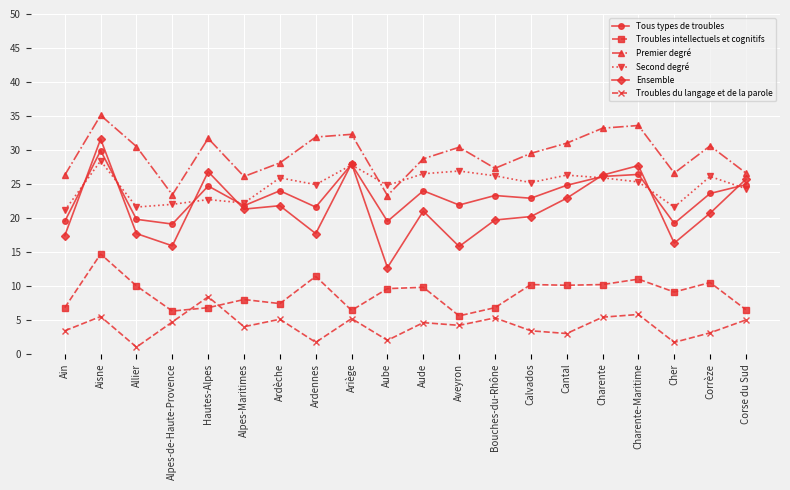

What is the difference between the Second degré values at Aisne and Aveyron?

1.5